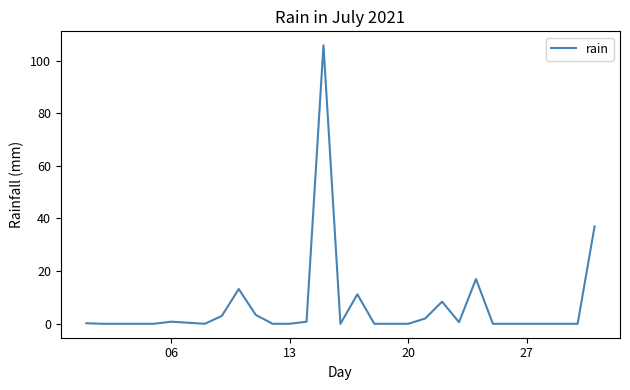

What is the greatest value displayed?

105.8